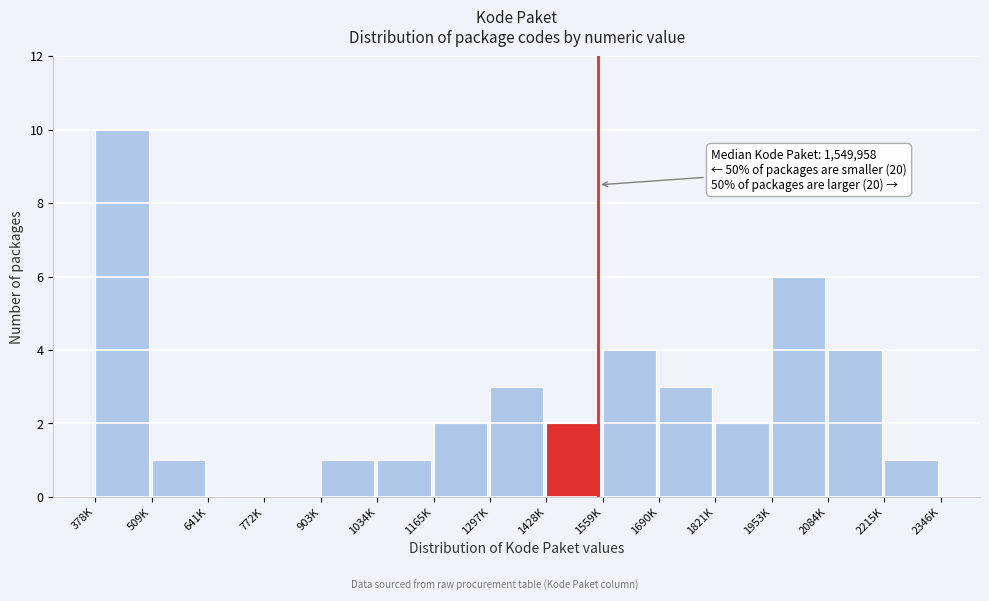

Reading left to right, transcribe all the data shown in this chart.

378K=10	509K=1	641K=0	772K=0	903K=1	1034K=1	1165K=2	1297K=3	1428K=2	1559K=4	1690K=3	1821K=2	1953K=6	2084K=4	2215K=1